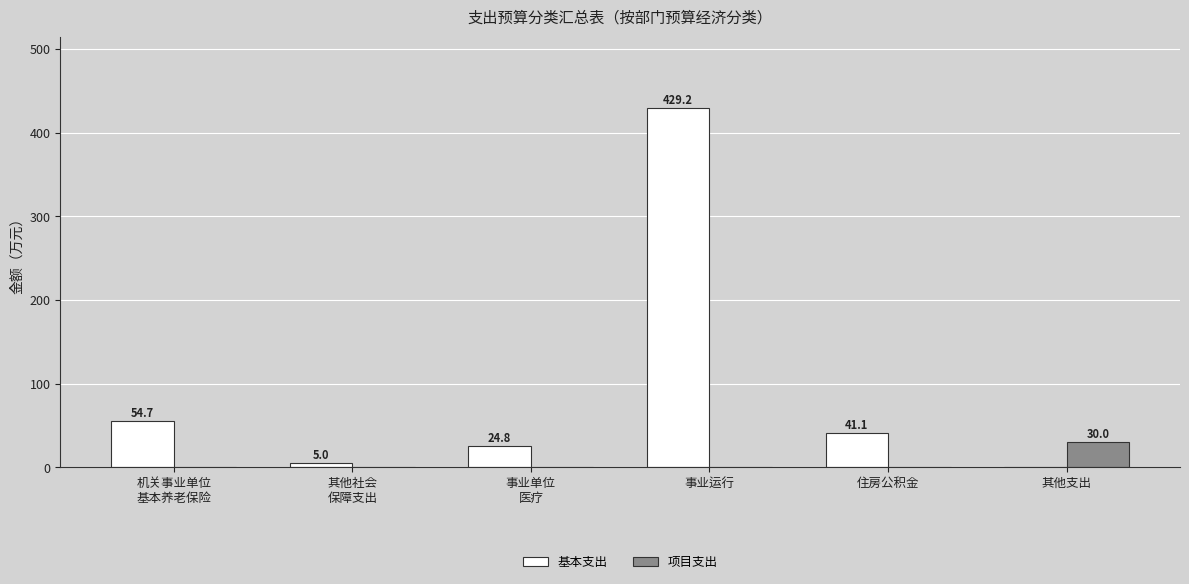

Reading left to right, what are all the values shown in this chart?

基本支出: 机关事业单位
基本养老保险=54.7	其他社会
保障支出=5.0	事业单位
医疗=24.8	事业运行=429.2	住房公积金=41.1	其他支出=0.0
项目支出: 机关事业单位
基本养老保险=0.0	其他社会
保障支出=0.0	事业单位
医疗=0.0	事业运行=0.0	住房公积金=0.0	其他支出=30.0